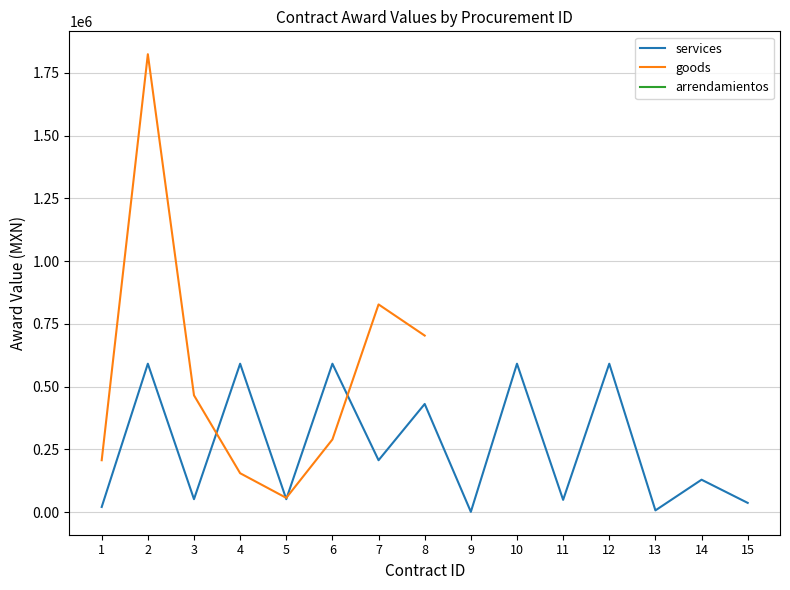

True or false: goods and services intersect in this chart.

True